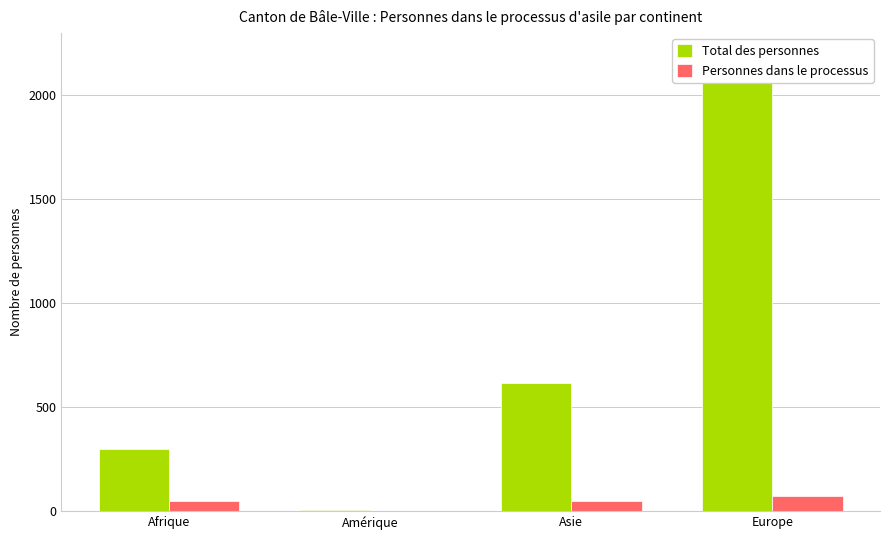

How many values in the Personnes dans le processus series are below 51?

2